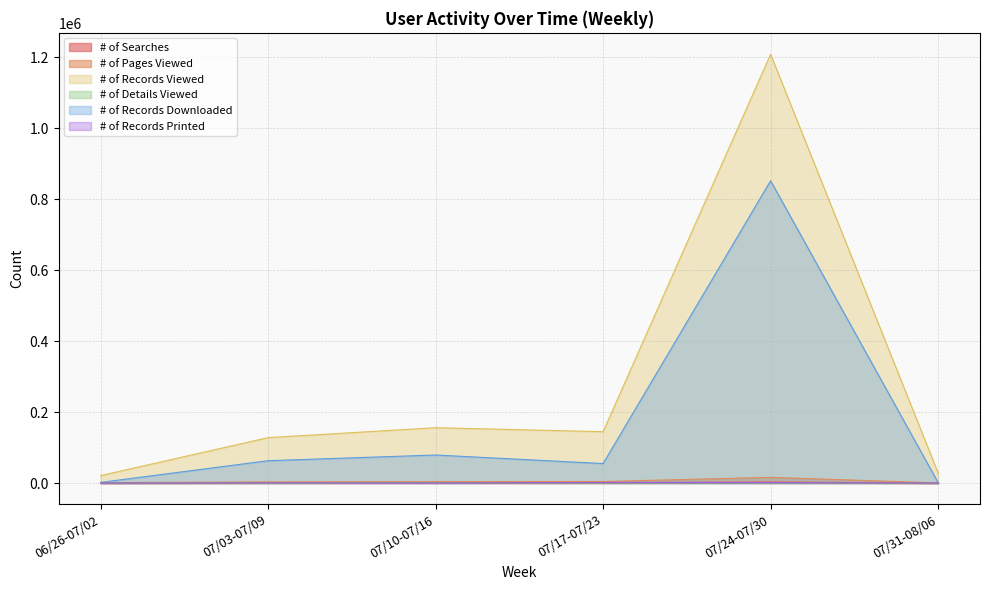

True or false: # of Pages Viewed has more than 2 points higher than both neighbors.

False